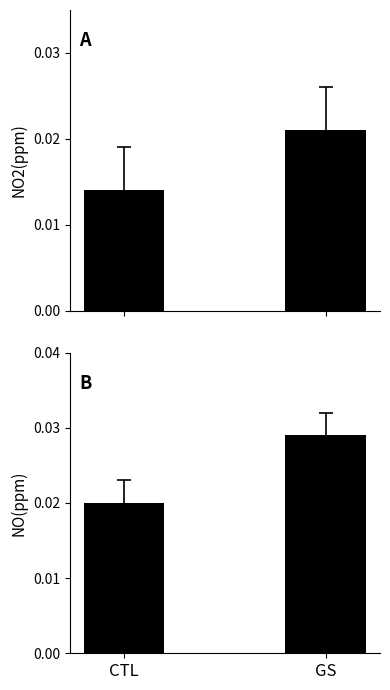

What is the label of the 1st bar from the left?

CTL